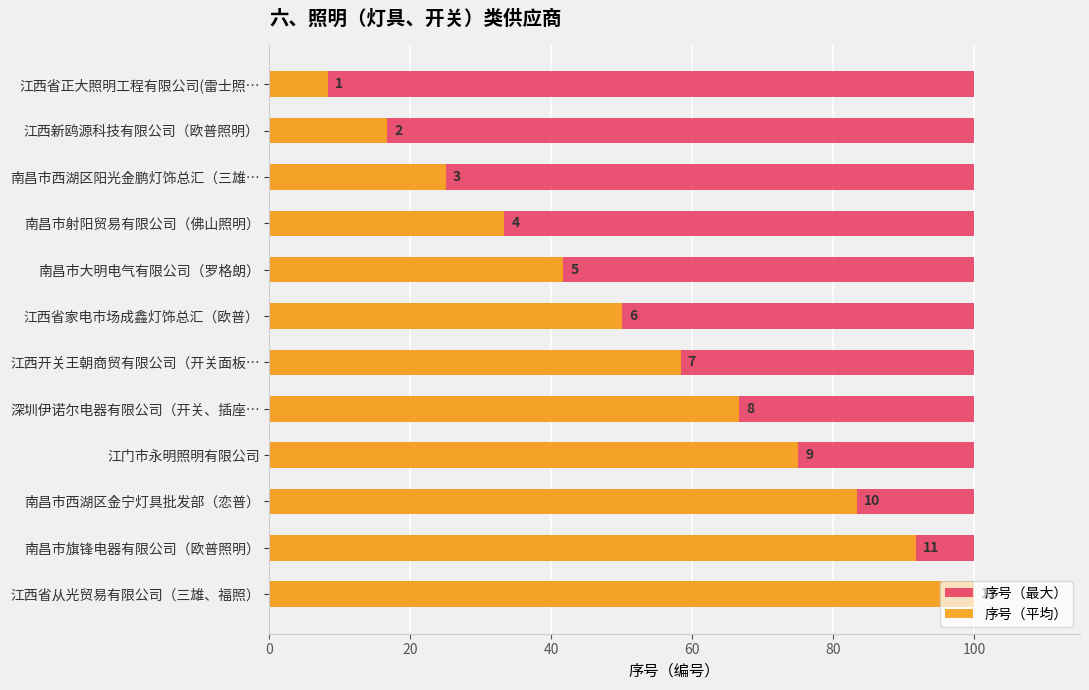

How many bars are there in each group?

2